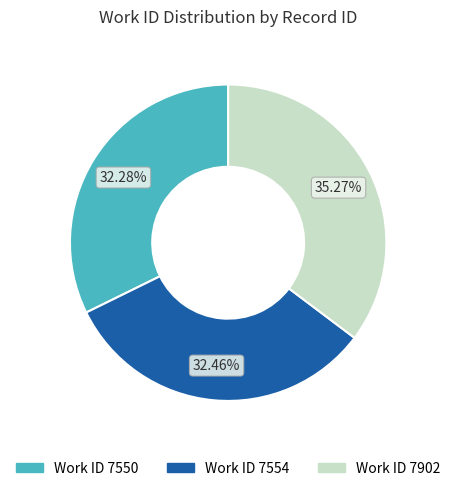

Is there a majority slice in this chart?

No